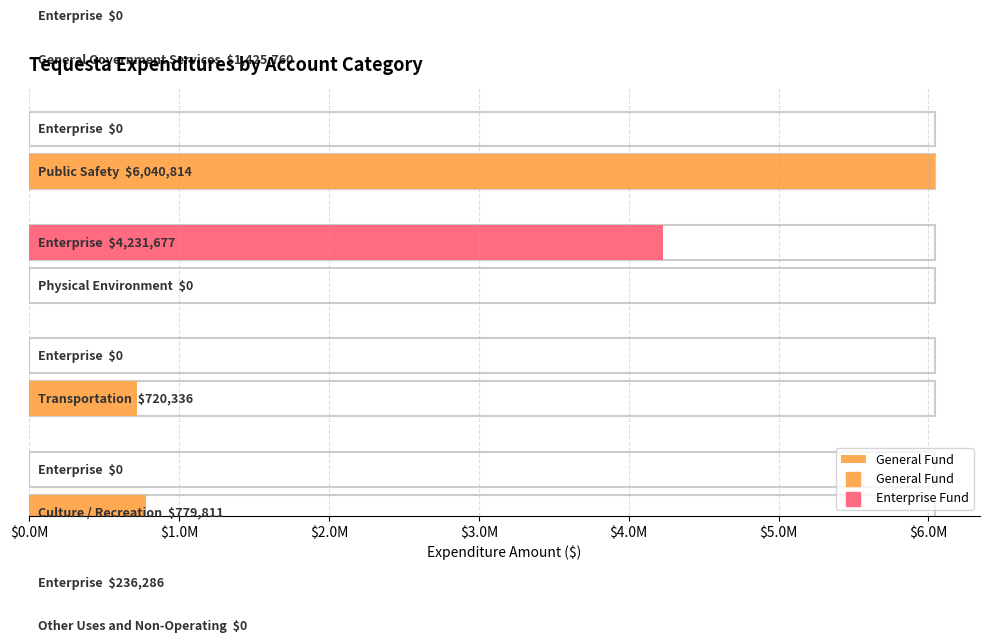

Which series has the largest Y range (max minus min)?

General